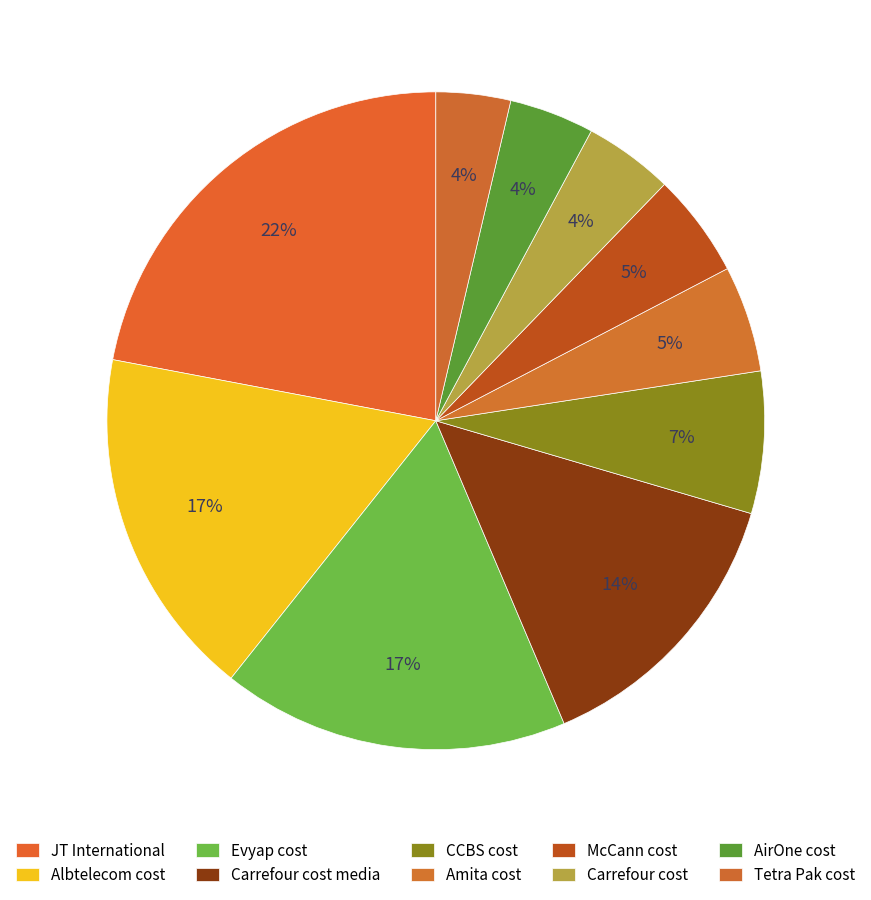

What is the change in value from Evyap cost to Tetra Pak cost?

-9091134.8